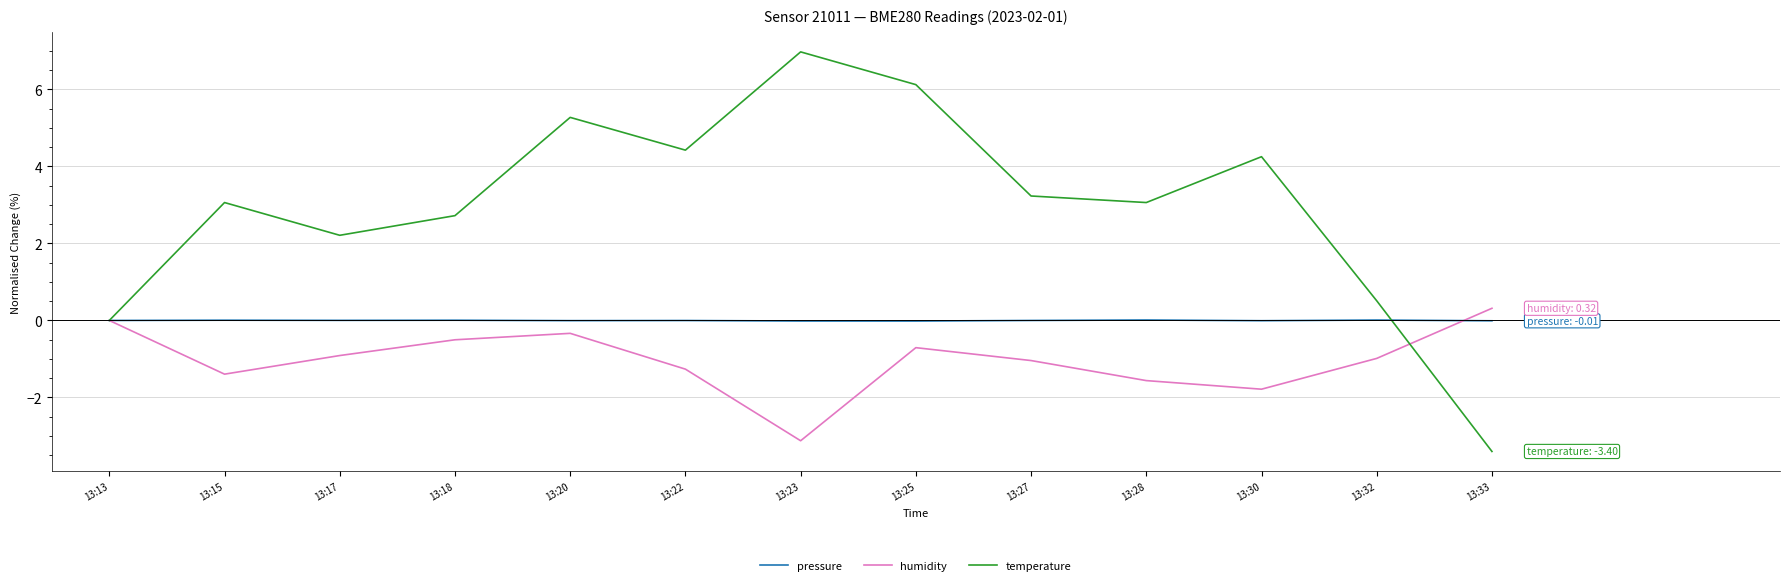

Rank the series at 13:27 from lowest to highest value.

humidity, pressure, temperature